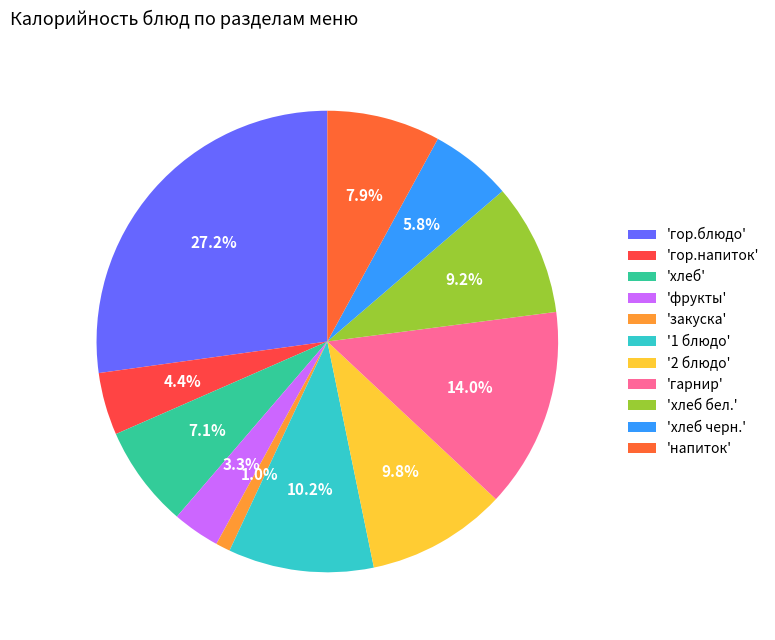

How many slices are in this pie chart?

11